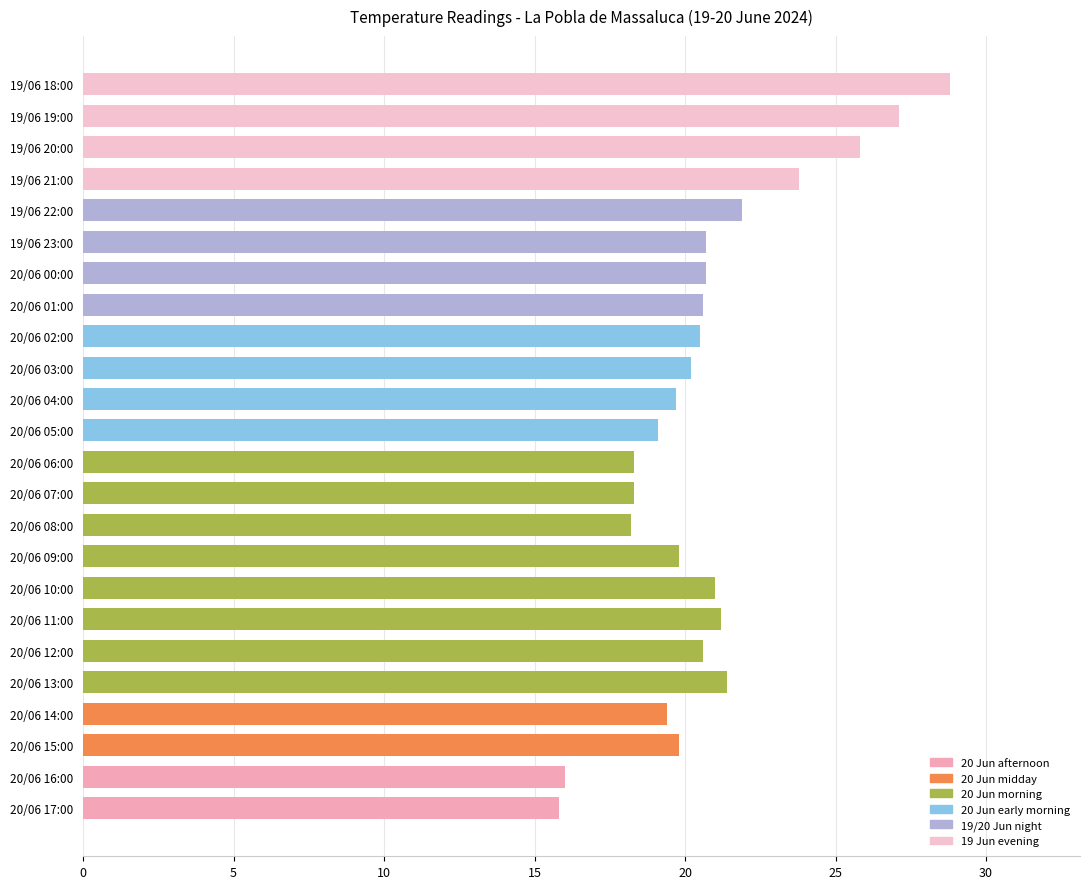

What is the change in value from 20/06 16:00 to 19/06 20:00?

+9.8